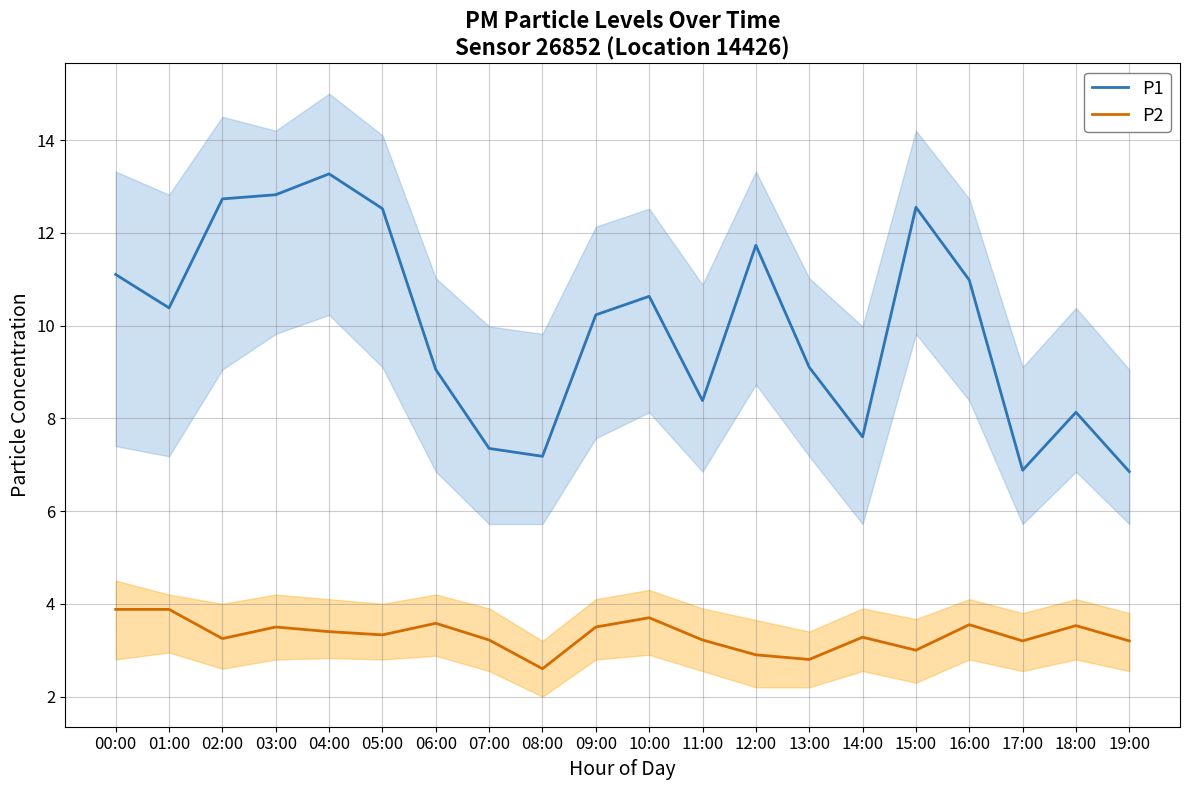

Count the number of data series in this chart.

2